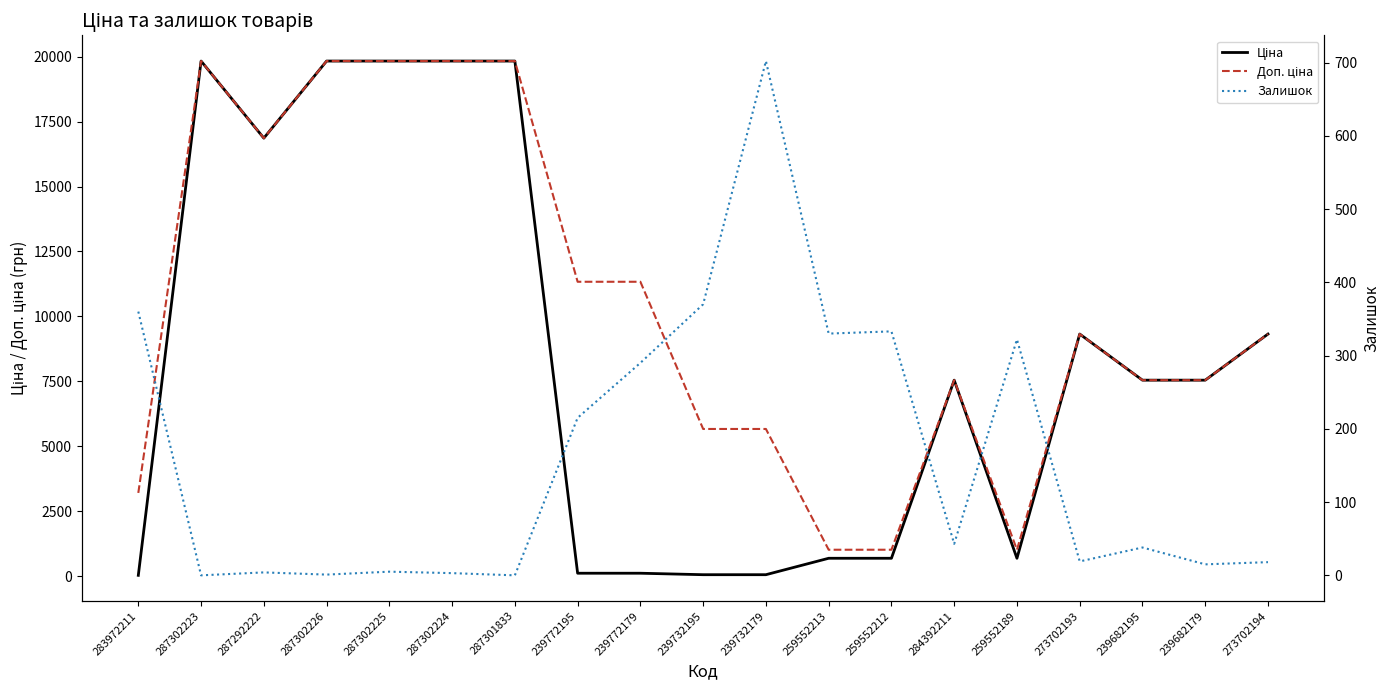

At which label is Ціна closest to 9931?

273702193